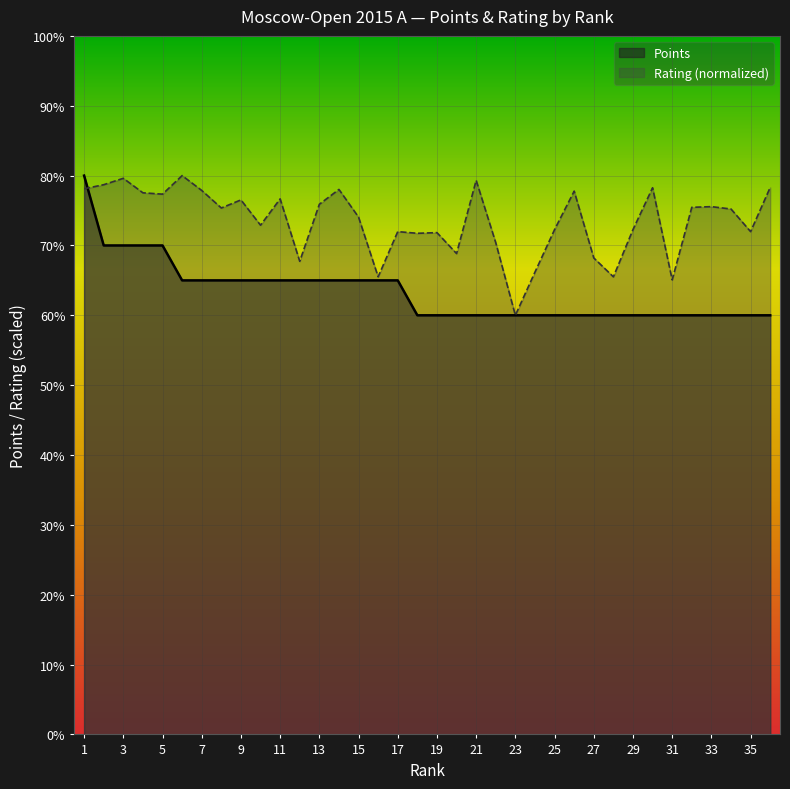

What is the difference between the second highest and second lowest values in the Points series?

1.0